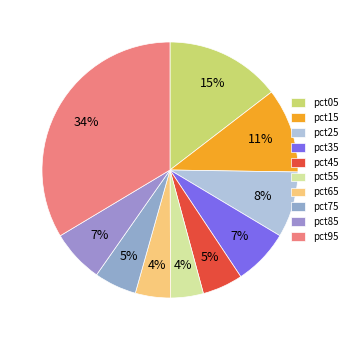

Does pct55 account for over 50% of the chart?

No